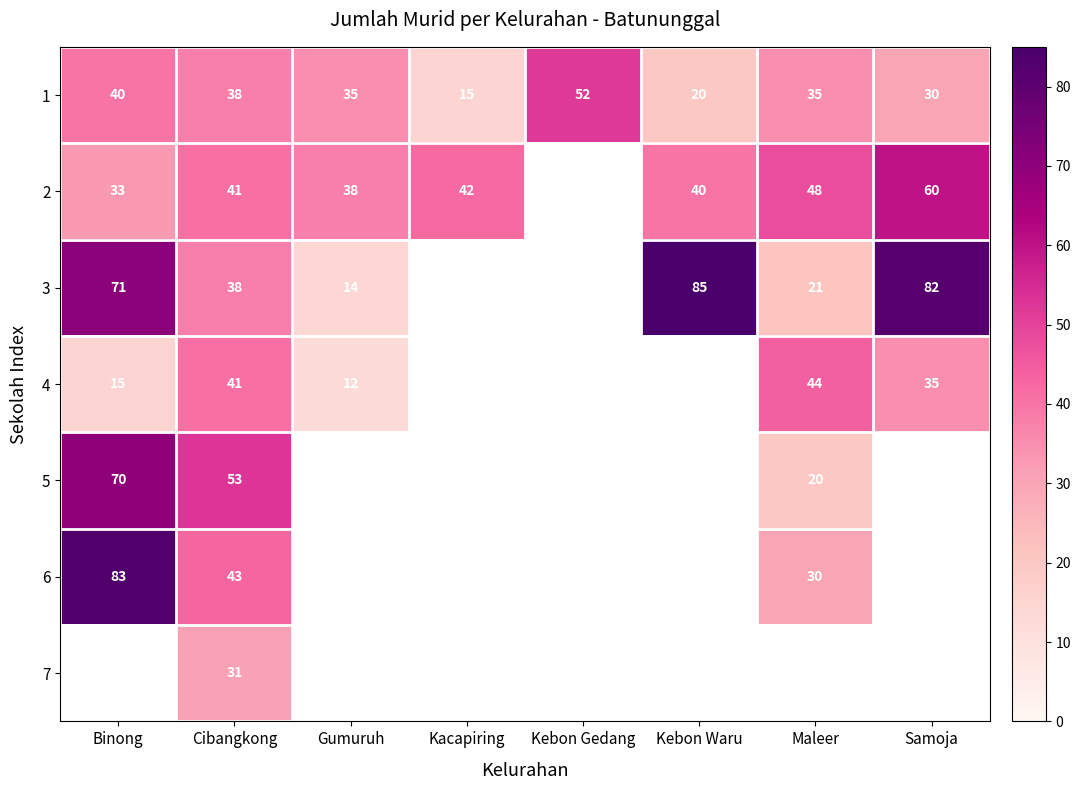

At which category does the chart reach its minimum across all series?

Gumuruh